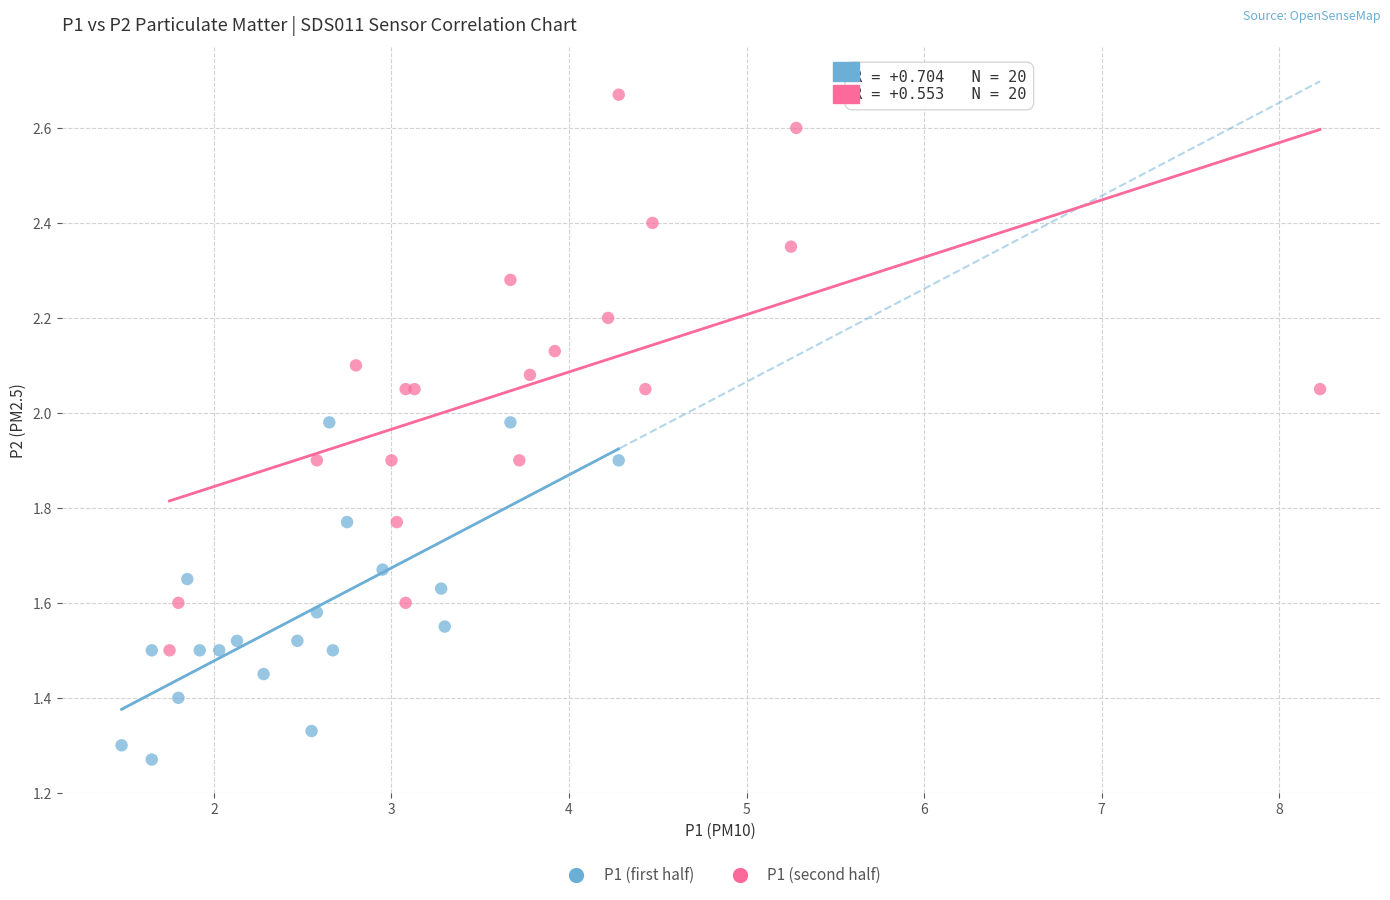

What are all the series names shown in the legend?

P1 (first half), P1 (second half)